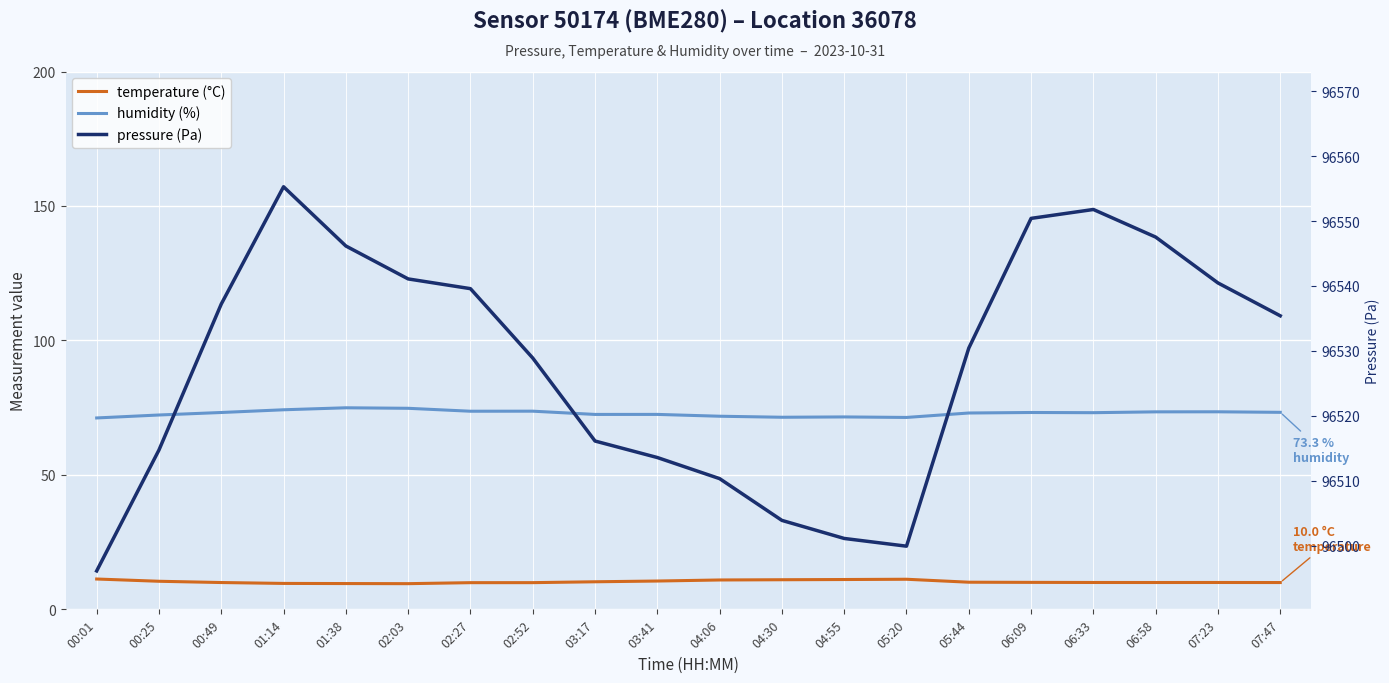

Reading left to right, what are all the values shown in this chart?

temperature: 11.3	10.4	10.0	9.6	9.6	9.6	9.9	9.9	10.2	10.5	10.9	11.0	11.1	11.2	10.1	10.0	10.0	10.0	10.0	10.0
humidity: 71.2	72.3	73.2	74.2	75.0	74.8	73.7	73.7	72.5	72.5	71.8	71.4	71.5	71.4	73.0	73.2	73.1	73.4	73.5	73.3
pressure: 96496.1	96514.8	96537.2	96555.3	96546.2	96541.1	96539.6	96528.9	96516.1	96513.6	96510.3	96503.9	96501.1	96499.9	96530.4	96550.4	96551.8	96547.5	96540.5	96535.4